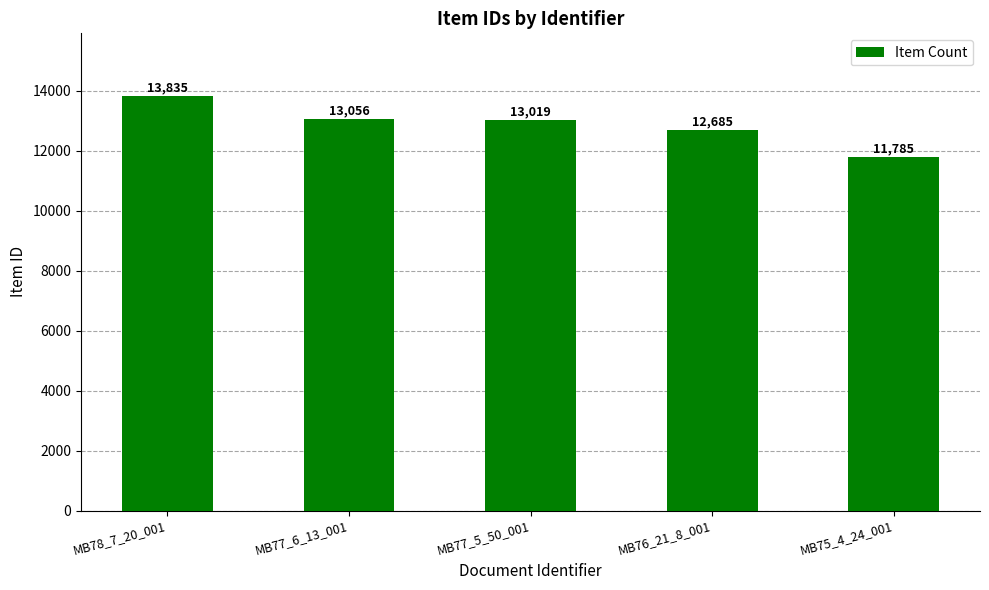

List the labels in order of value, largest first.

MB78_7_20_001, MB77_6_13_001, MB77_5_50_001, MB76_21_8_001, MB75_4_24_001